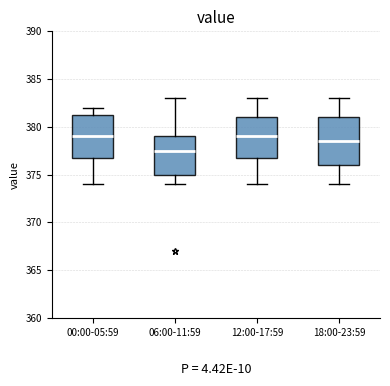

Comparing the boxes themselves (not the whiskers), which one is the tallest?

18:00-23:59